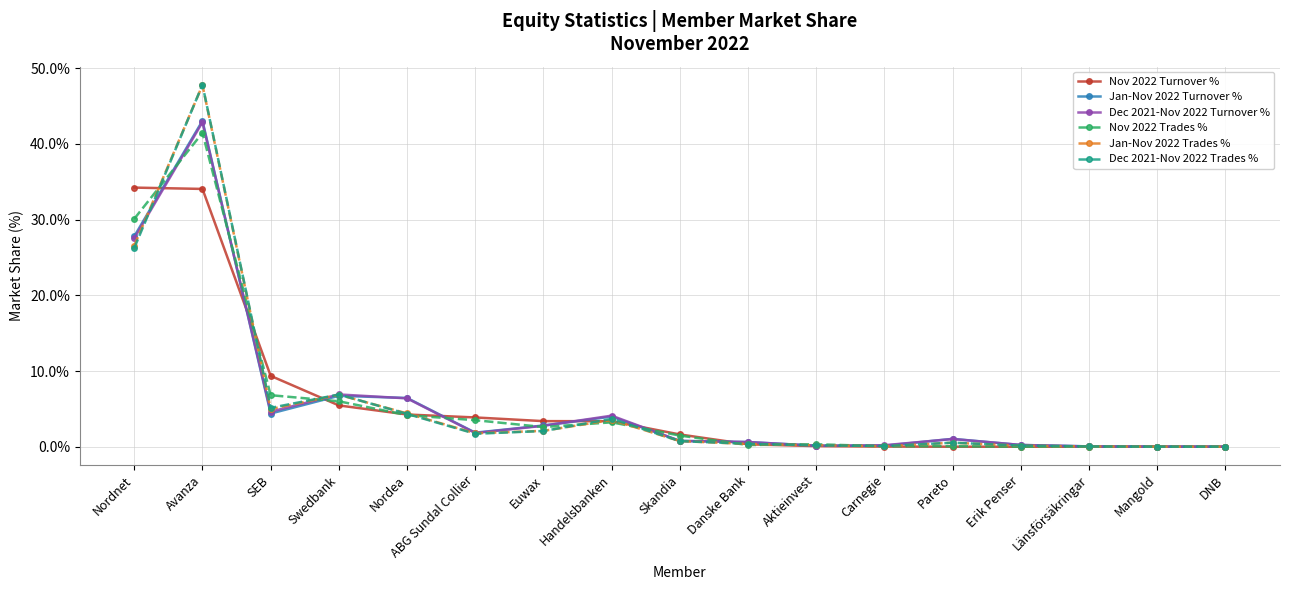

Between ABG Sundal Collier and Handelsbanken, which series saw the biggest shift?

Dec 2021-Nov 2022 Turnover %